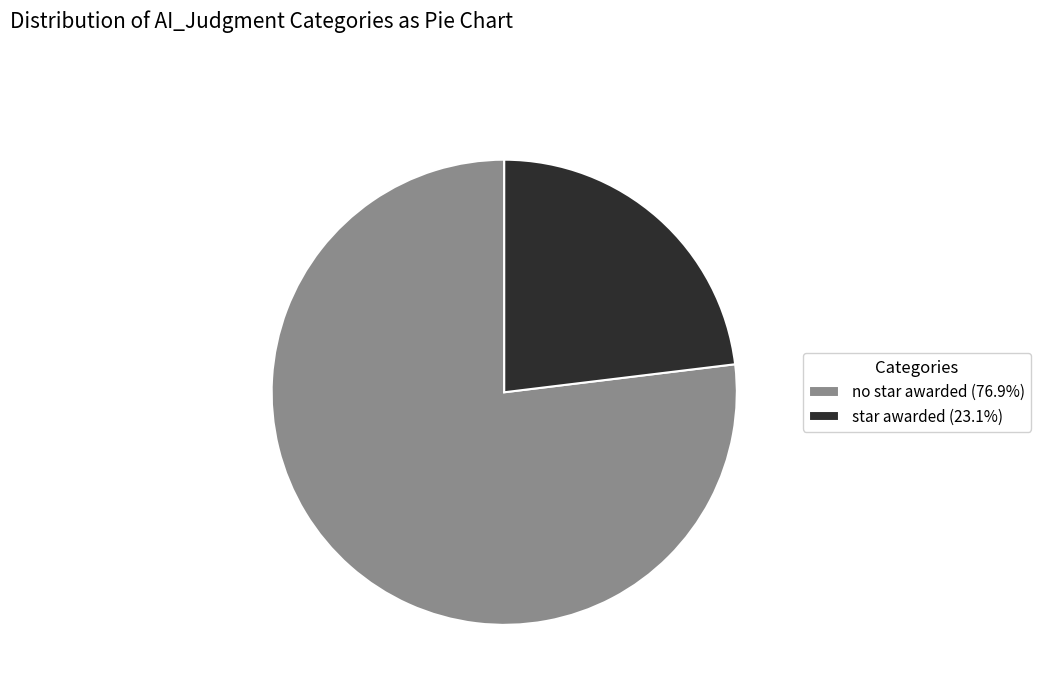

Do no star awarded (76.9%) and star awarded (23.1%) together represent more than half of the pie?

Yes